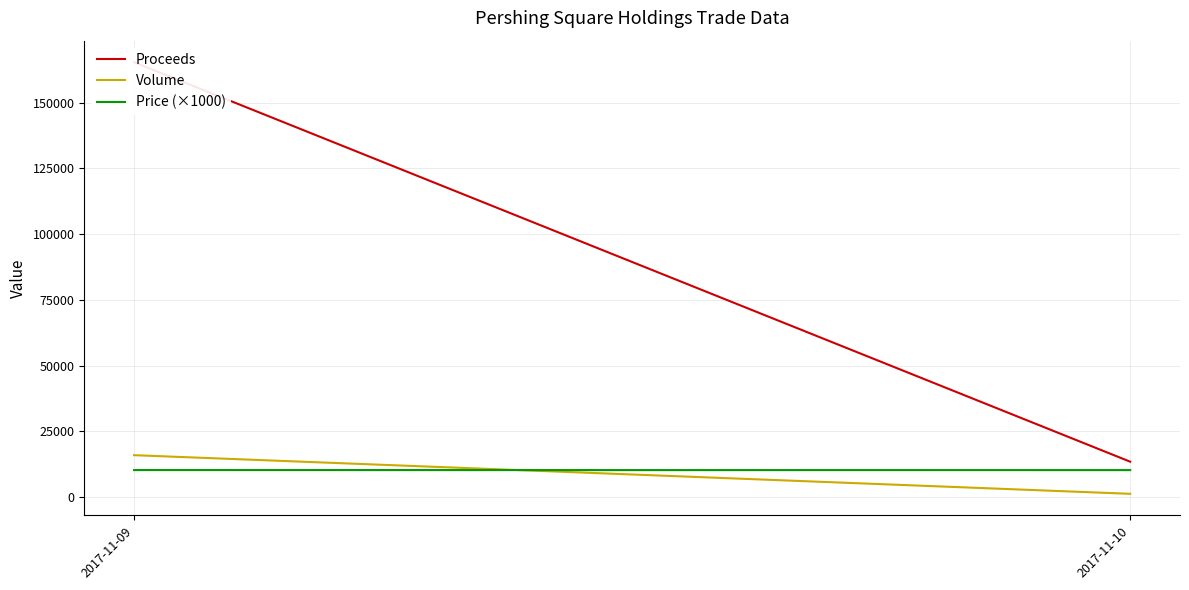

Which series has the largest range (max minus min)?

Proceeds